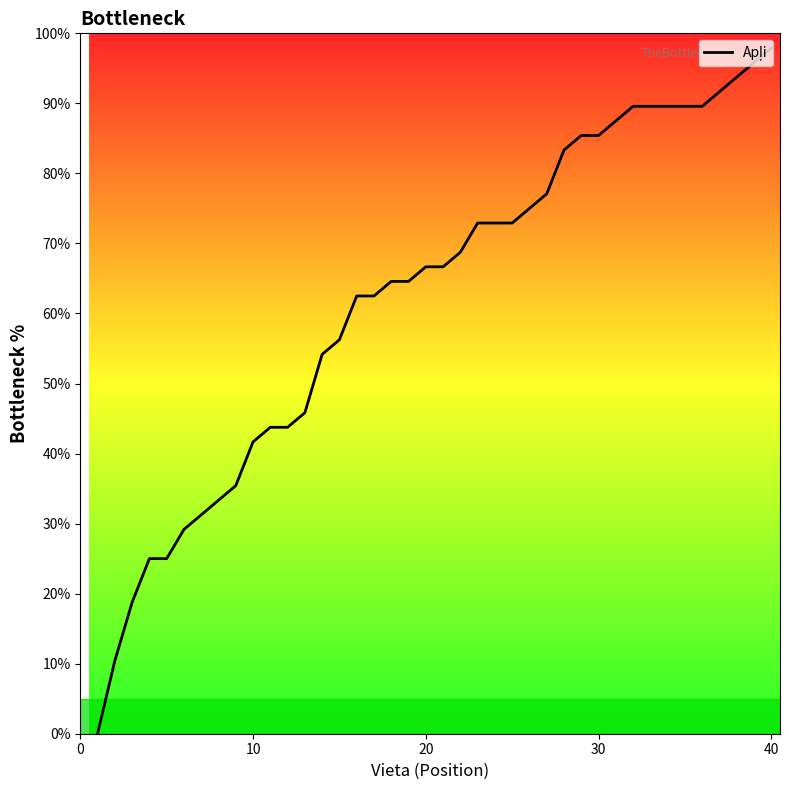

What is the difference between the maximum and minimum values?

97.9